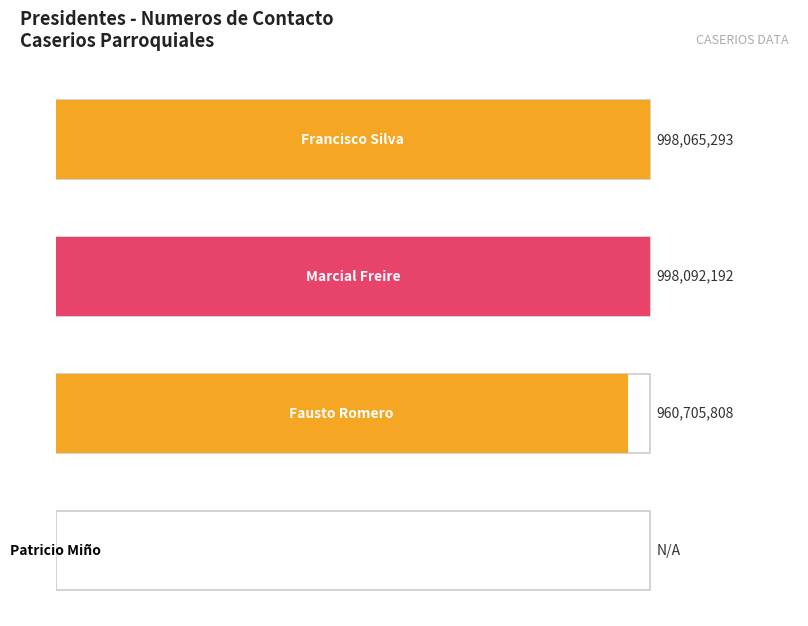

What is the difference between the values at Fausto Romero and Patricio Miño?

960705808